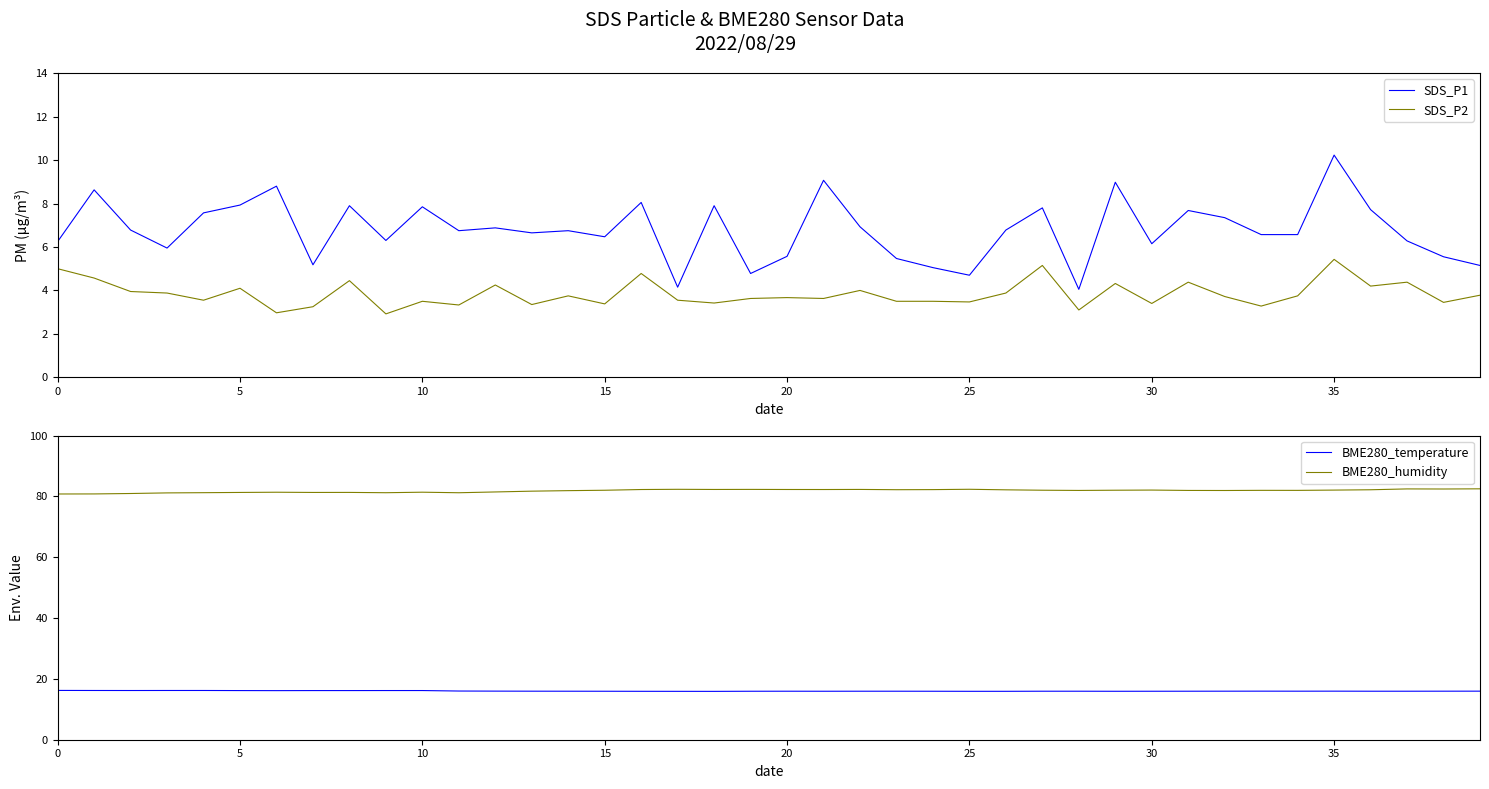

True or false: BME280_humidity and SDS_P2 cross at least once.

False